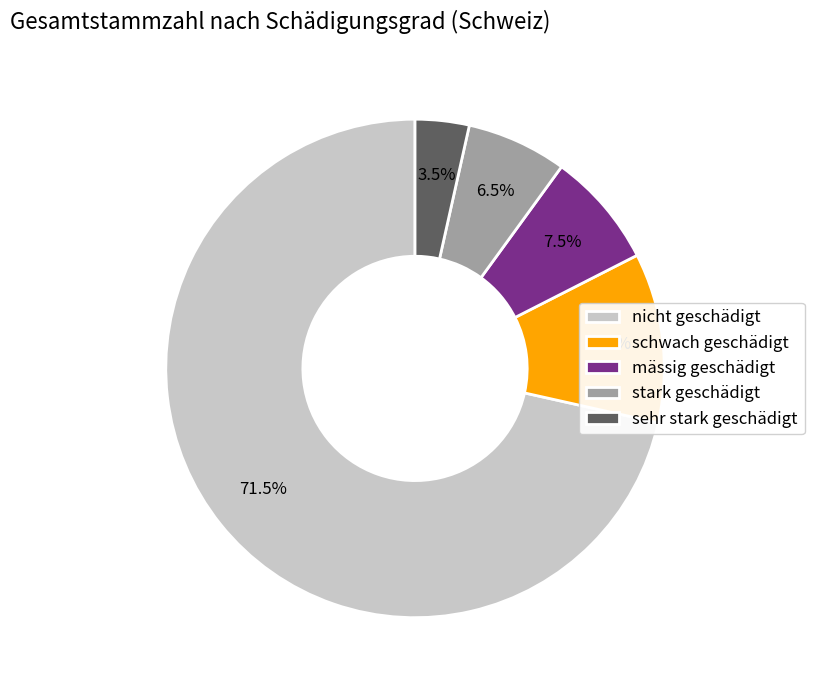

What is the largest slice in the pie chart?

nicht geschädigt